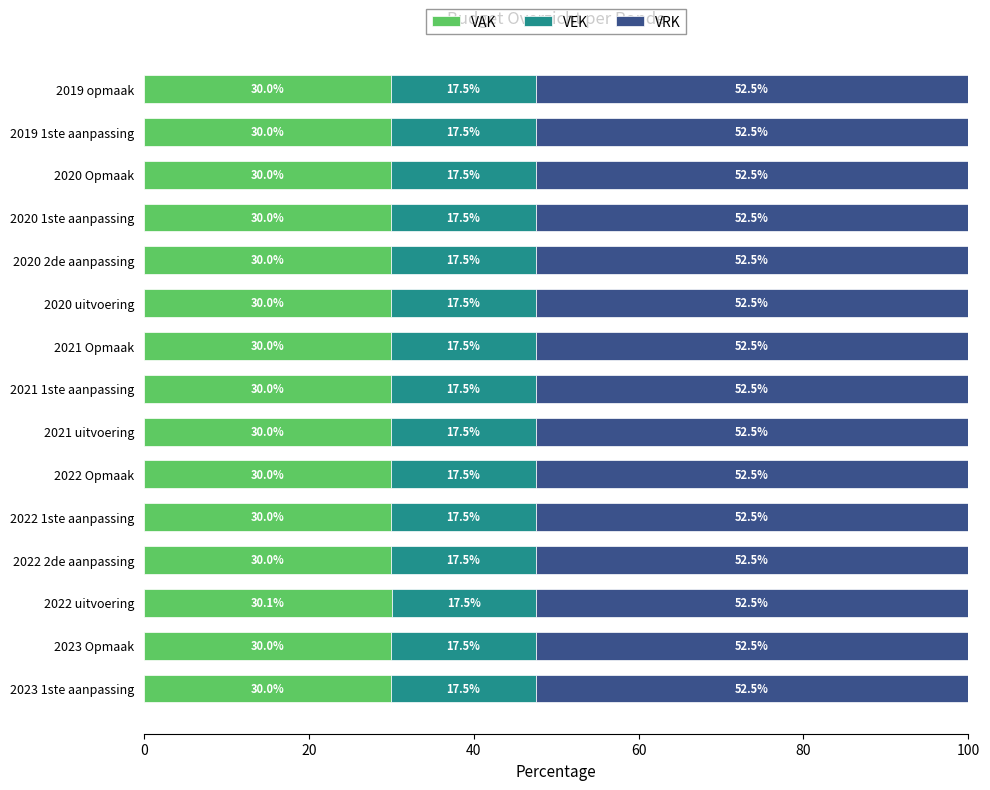

What is the sum of the VAK values at 2021 Opmaak and 2021 uitvoering?

60.0